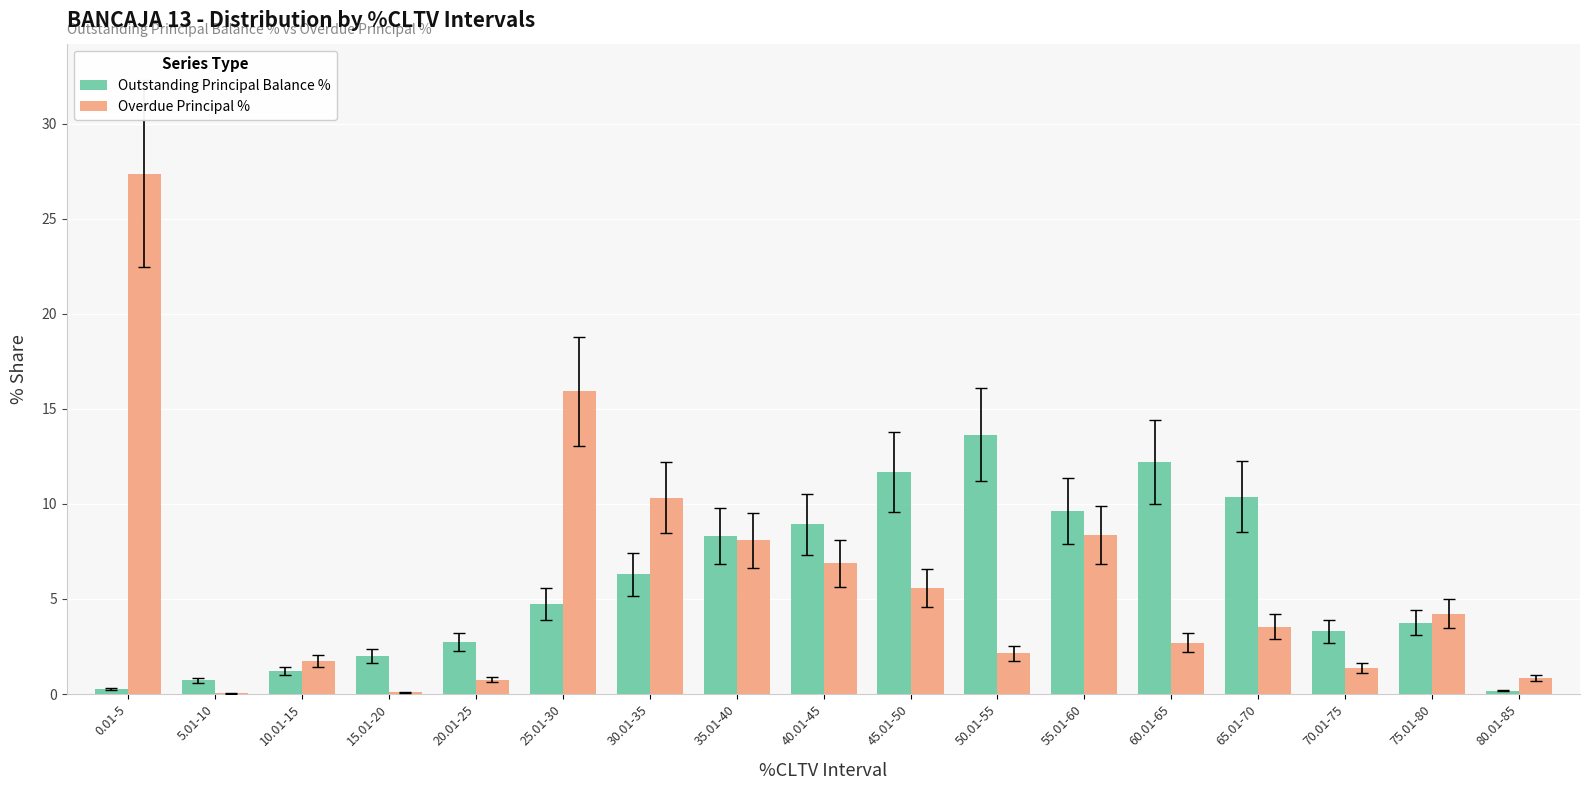

At which category is the sum across all series the highest?

0.01-5